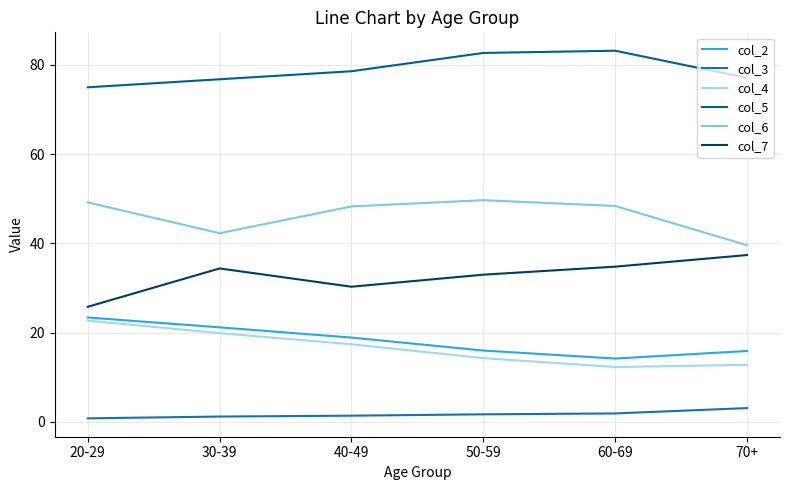

What is the difference between the col_4 values at 20-29 and 70+?

9.9